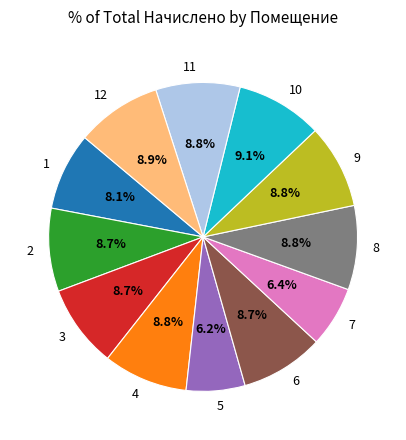

Is there a majority slice in this chart?

No